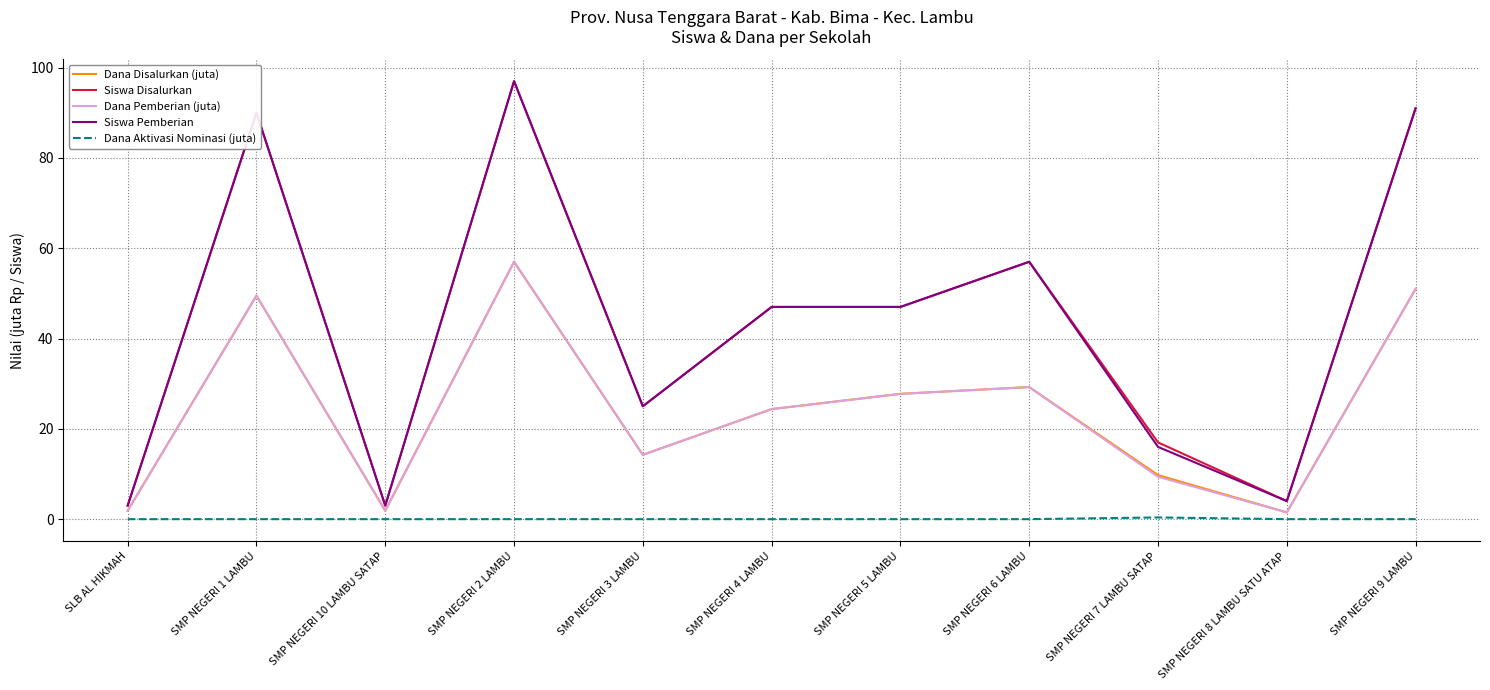

What is the spread (max minus min) of values at SMP NEGERI 6 LAMBU?

57.0